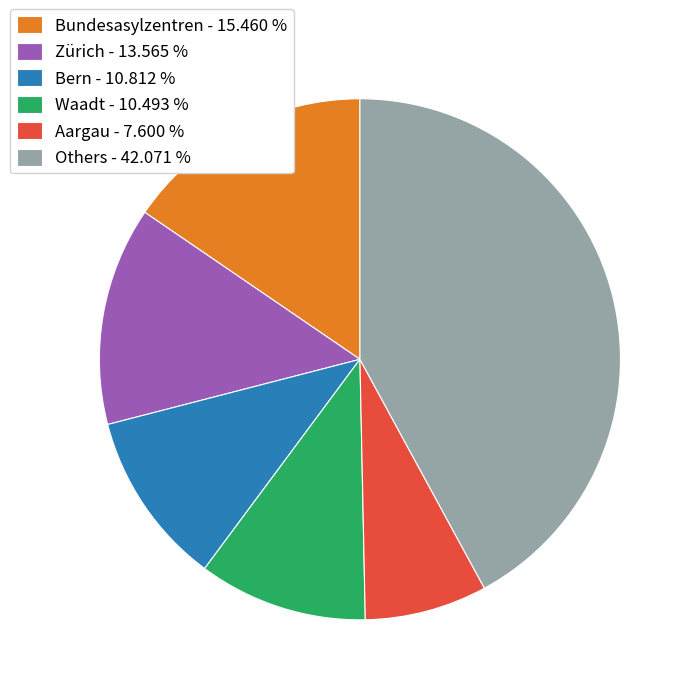

Which slice is the largest?

Others - 42.071 %